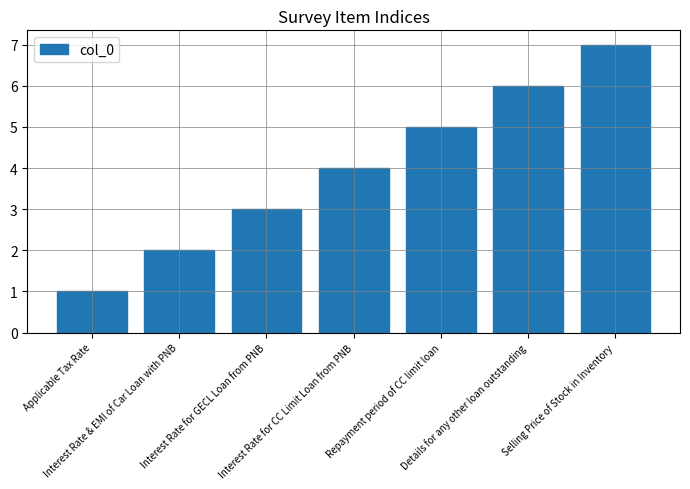

At which category does the chart reach its peak across all series?

Selling Price of Stock in Inventory